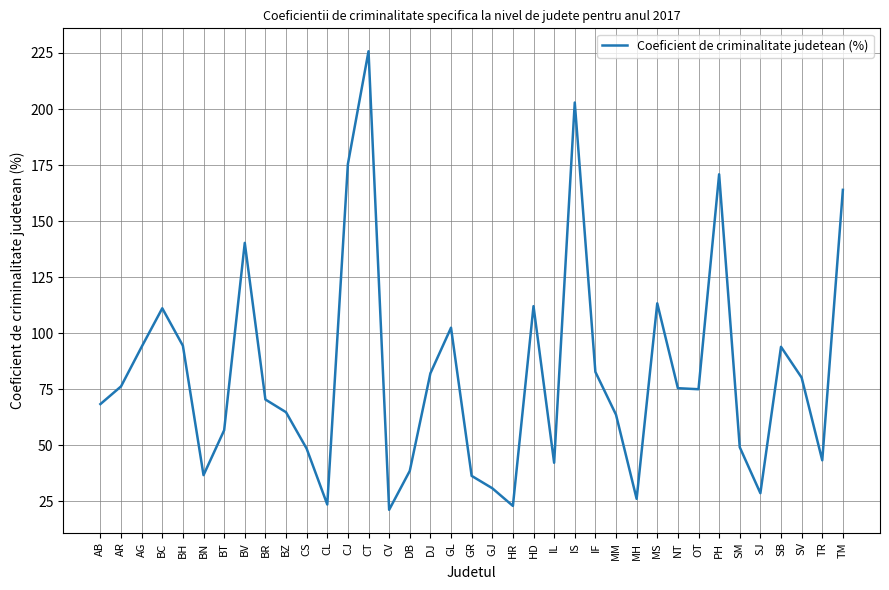

Which label corresponds to the largest value in the chart?

CT